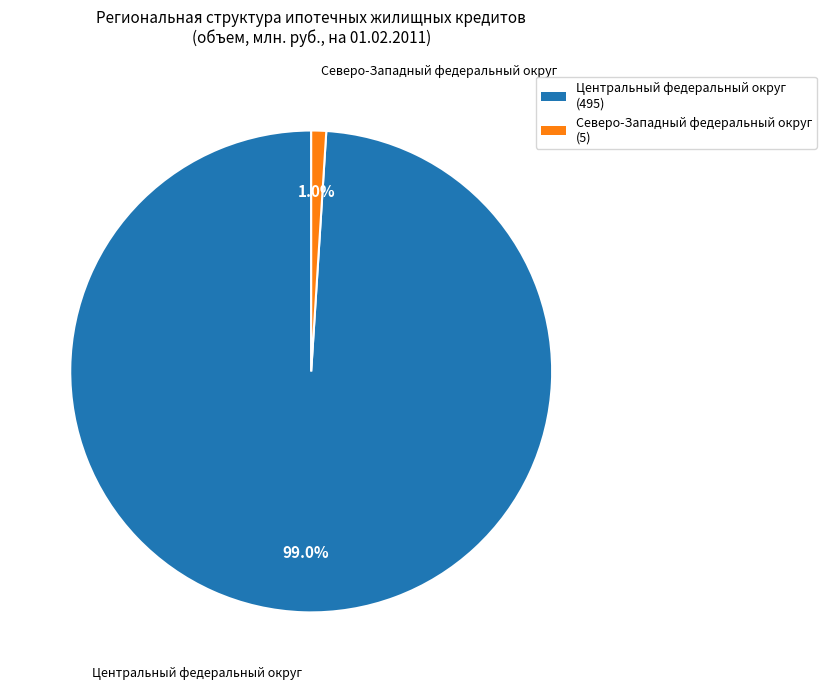

Rank the categories by value from lowest to highest.

Северо-Западный федеральный округ (5), Центральный федеральный округ (495)